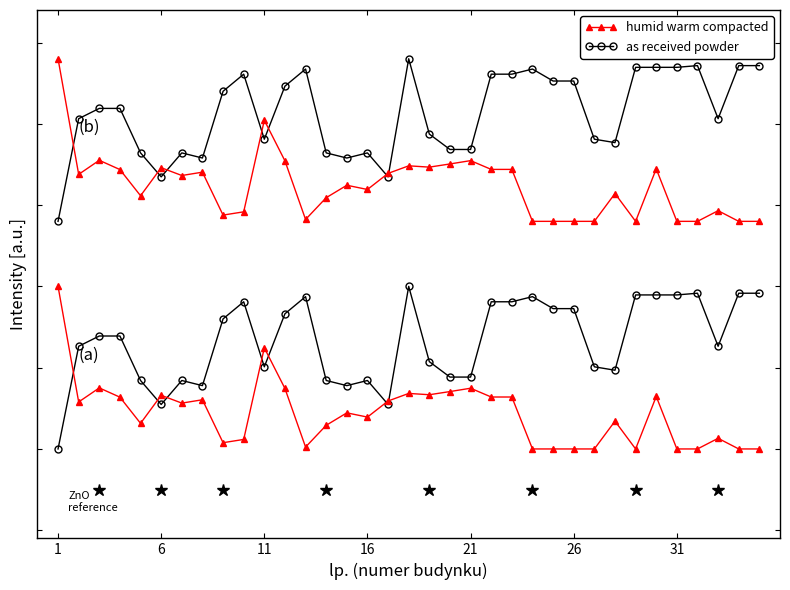

What is the sum of all humid warm compacted values?

56.6